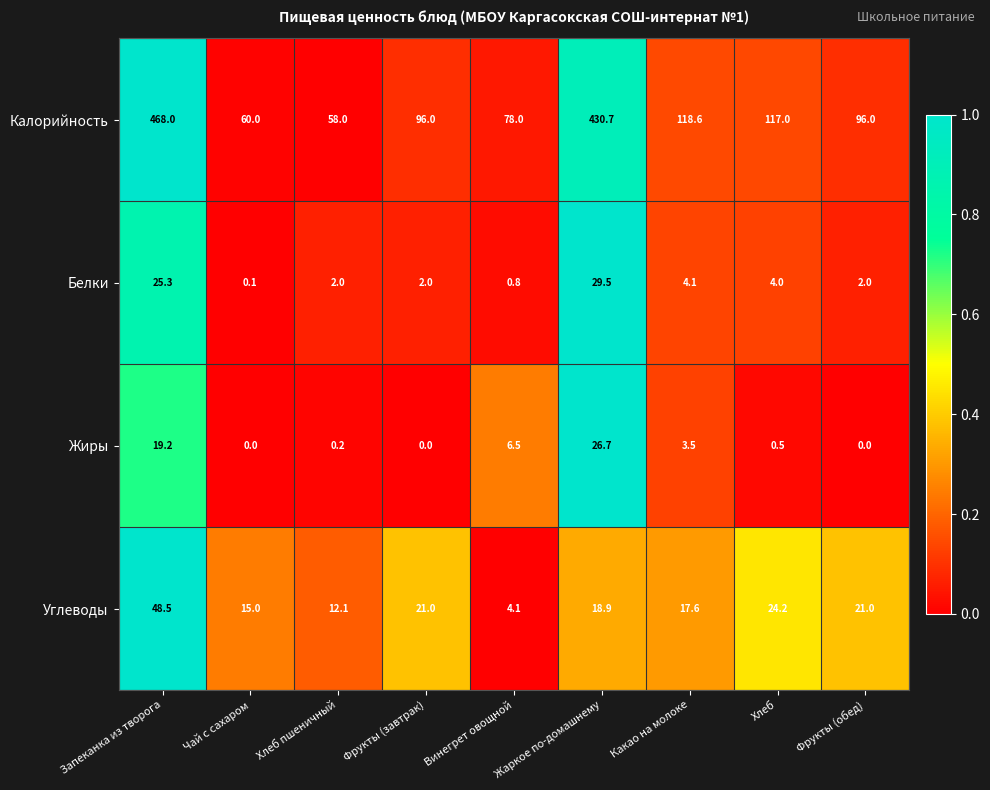

What is the difference between the maximum and minimum values in the Углеводы series?

44.4